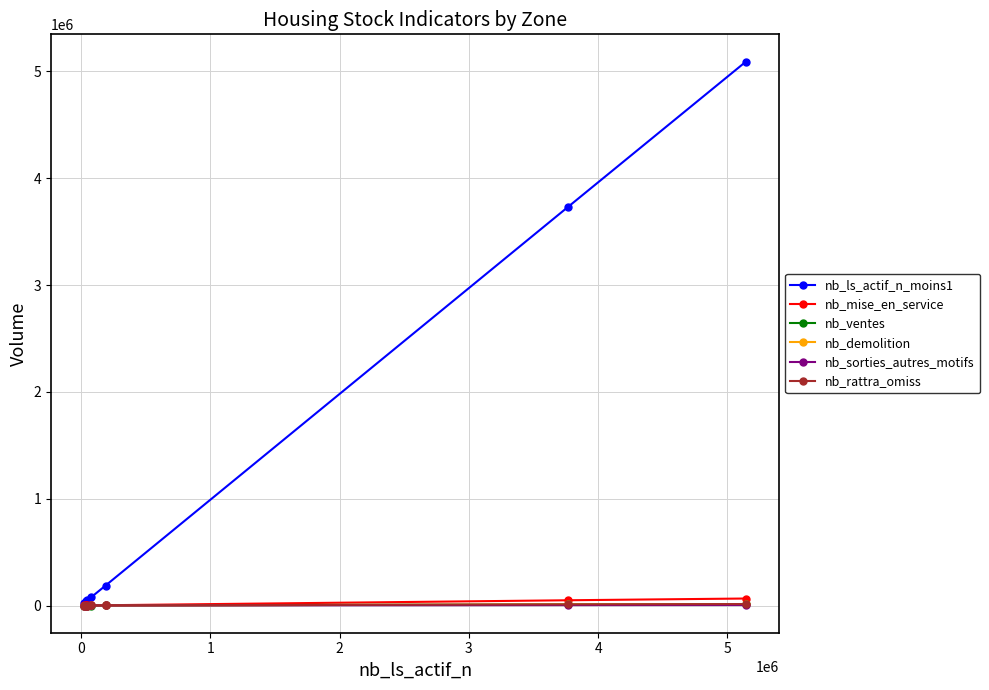

In nb_rattra_omiss, how many points are higher than both neighbors (excluding endpoints)?

1